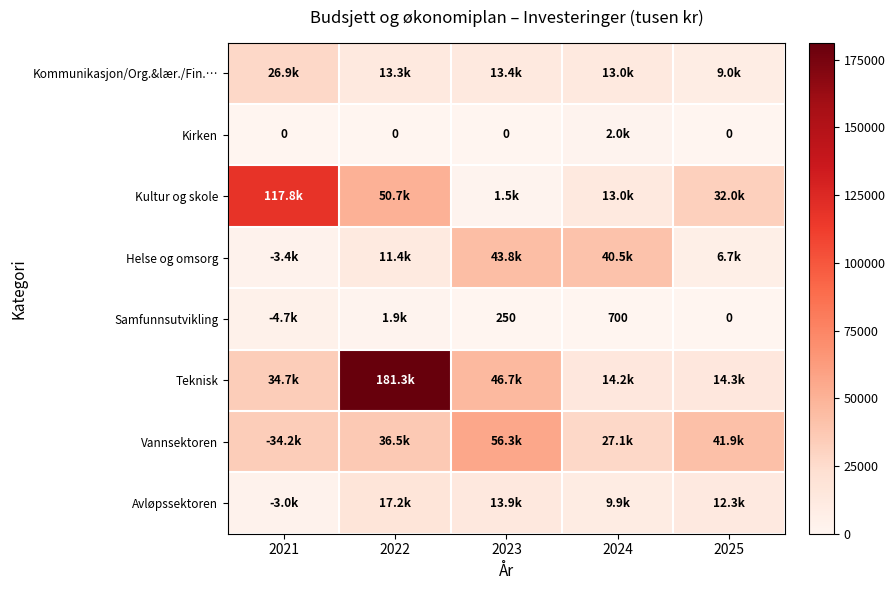

Which series has the largest range (max minus min)?

Teknisk